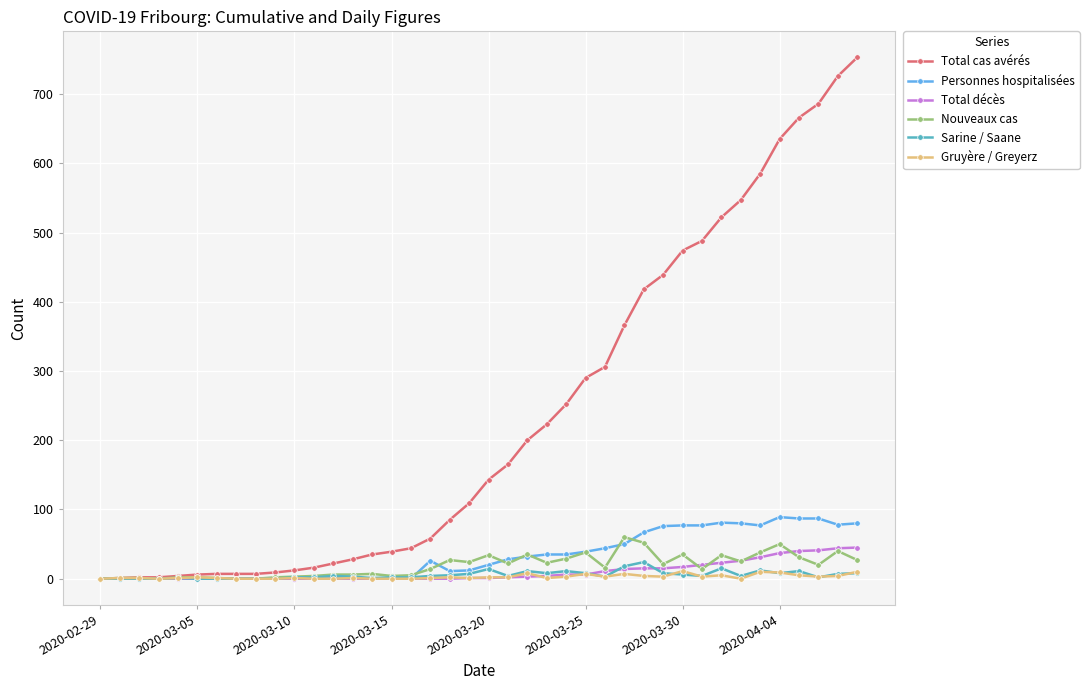

Which series has the largest total across all categories?

Total cas avérés